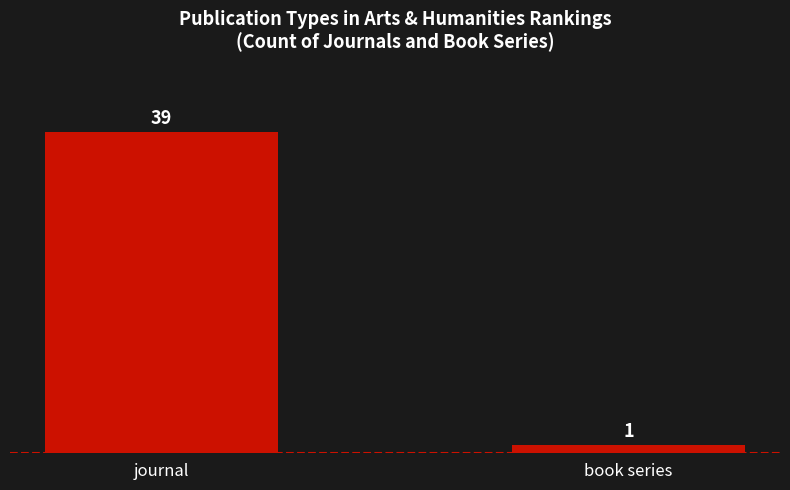

Approximately how many times larger is the value at journal compared to book series?

39.0